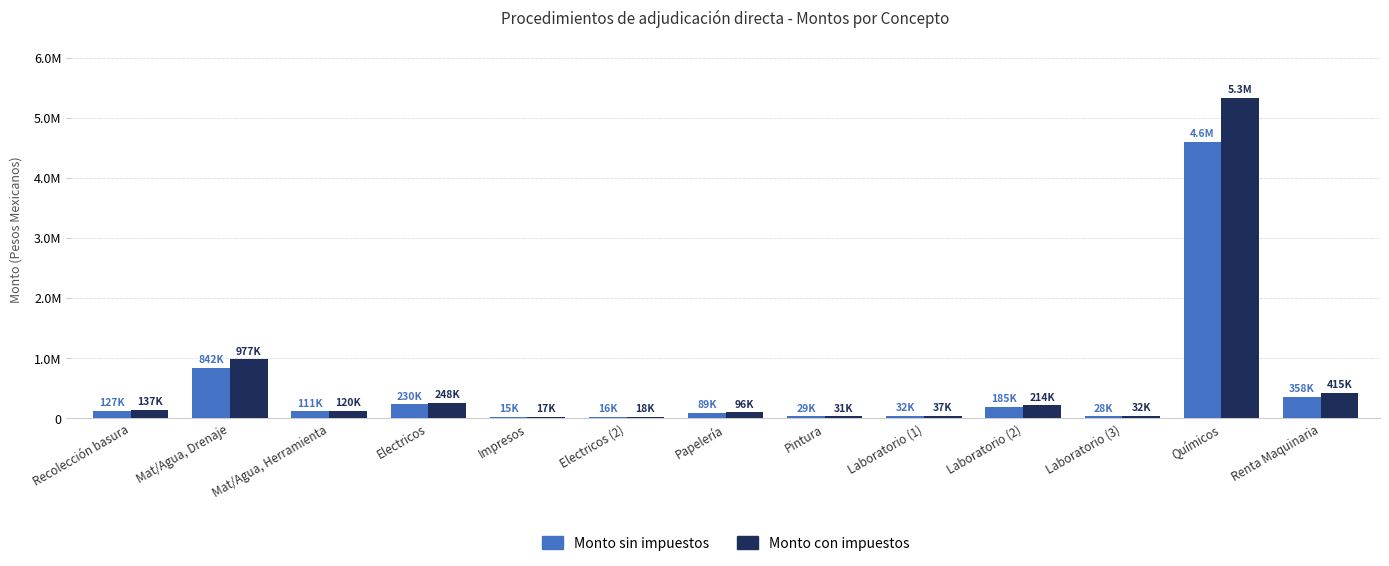

What are all the series names shown in the legend?

Monto sin impuestos, Monto con impuestos